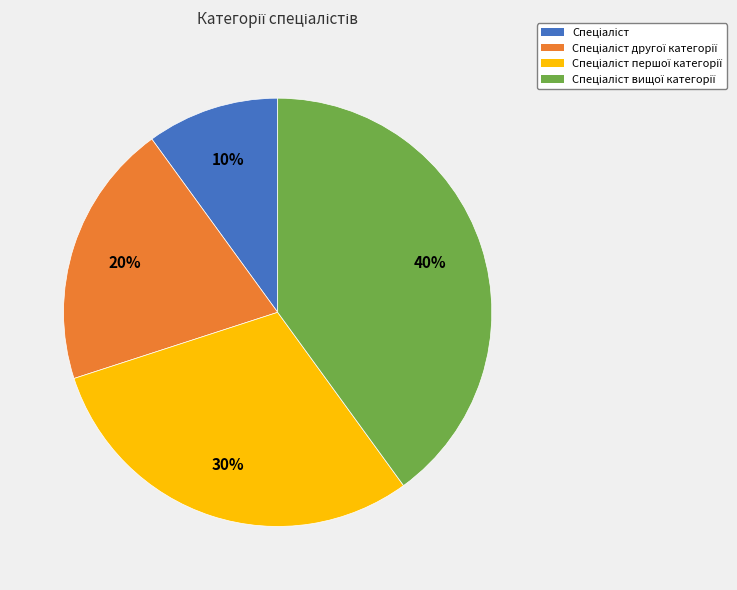

Is there a majority slice in this chart?

No